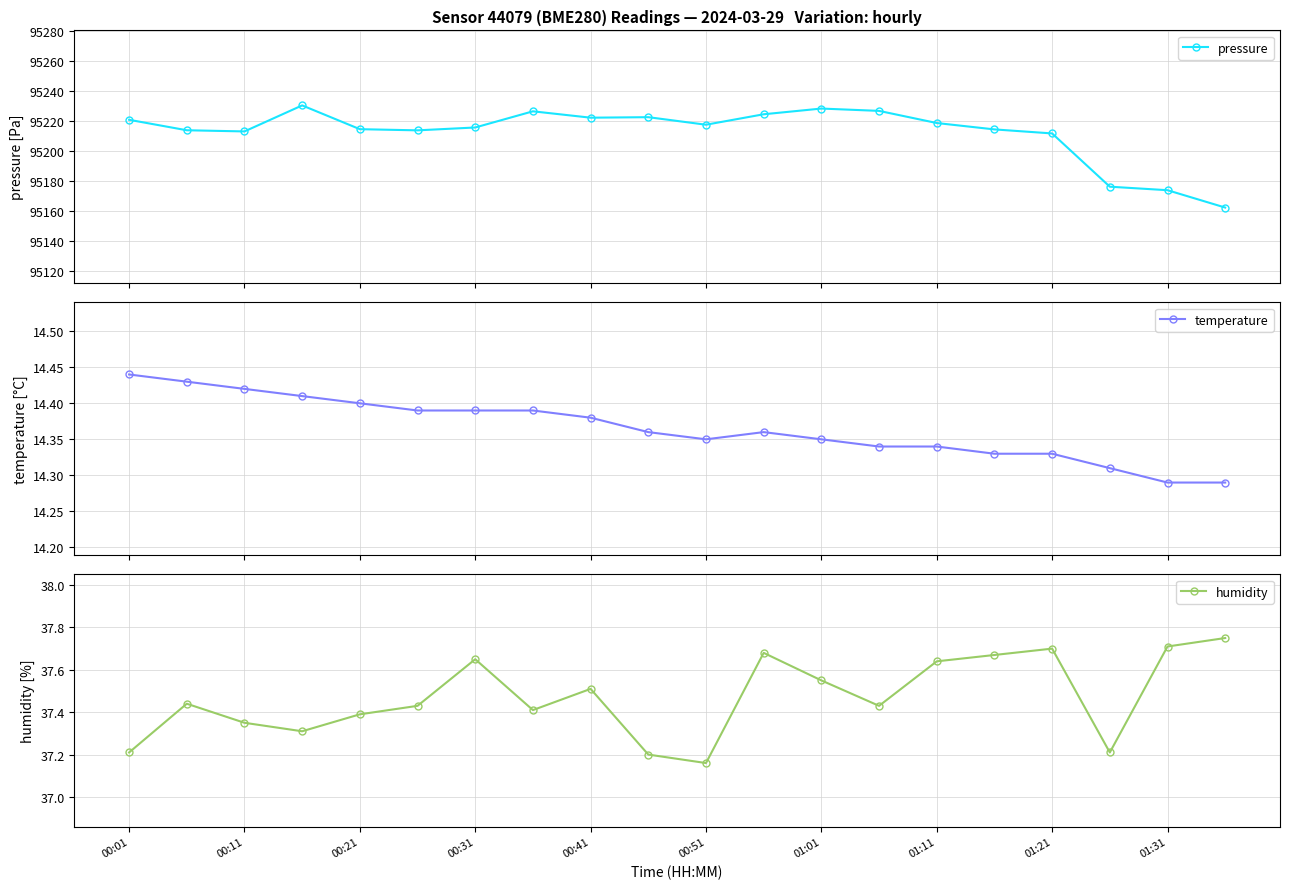

Is it true that humidity equals 64.7 at 00:01?

False